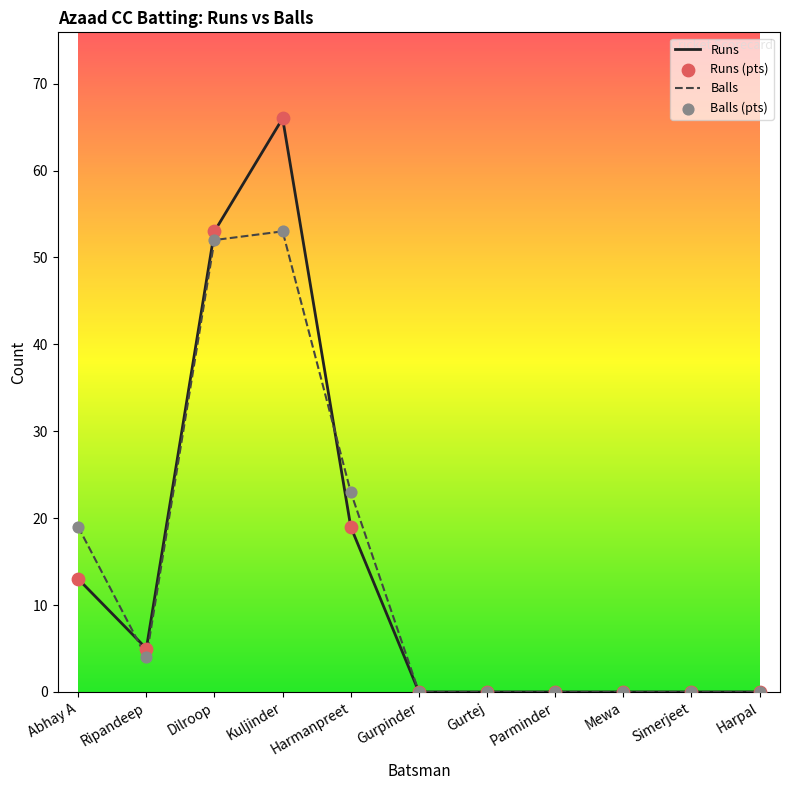

What is the total value across all series at Kuljinder?

119